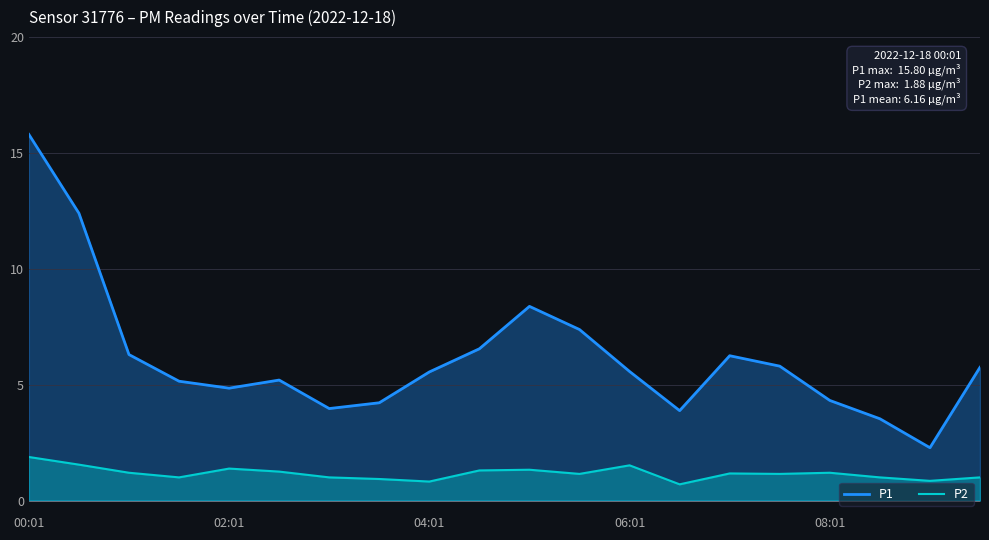

What is the difference between the maximum and minimum values in the P1 series?

13.5